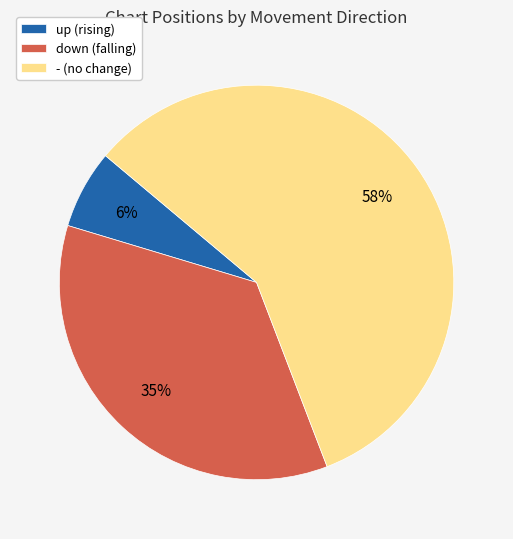

Which slice is the largest?

-